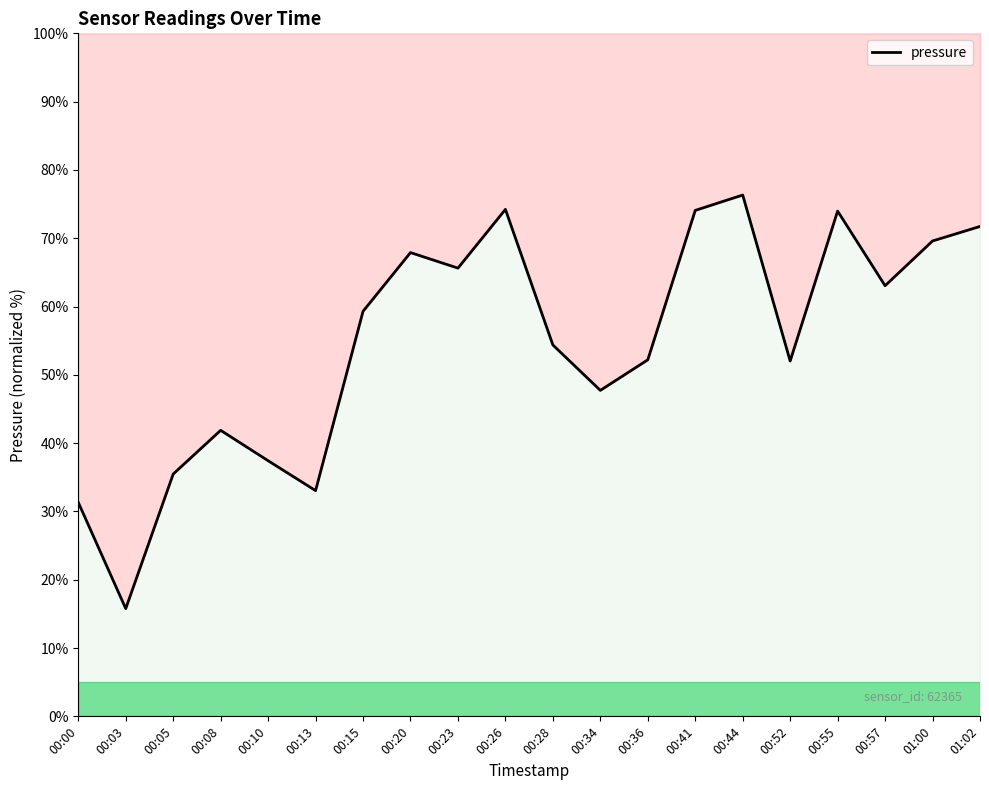

The chart shows a value of 41.9 at 00:08. True or false?

True